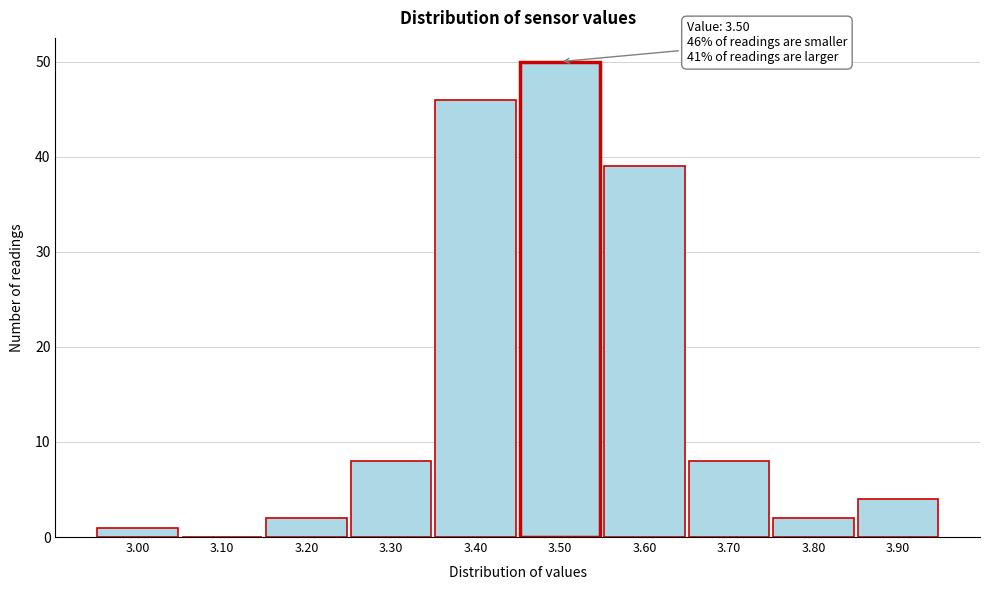

Which range on the x-axis has the tallest bar?

3.45 to 3.55